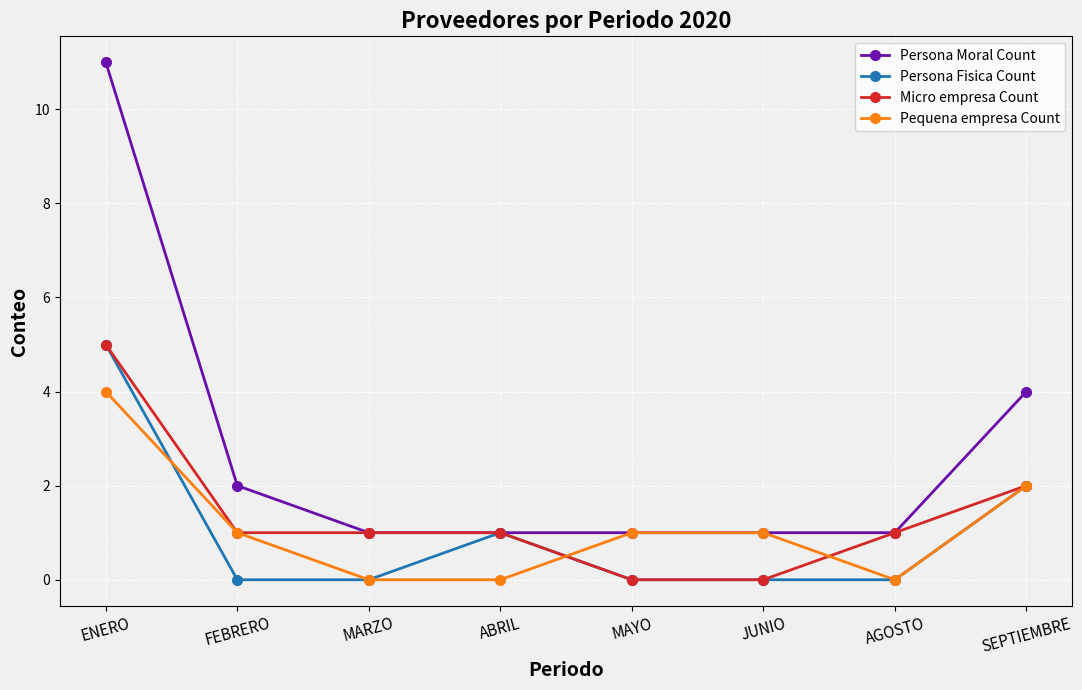

The value of Persona Fisica Count at ENERO is 5. True or false?

True